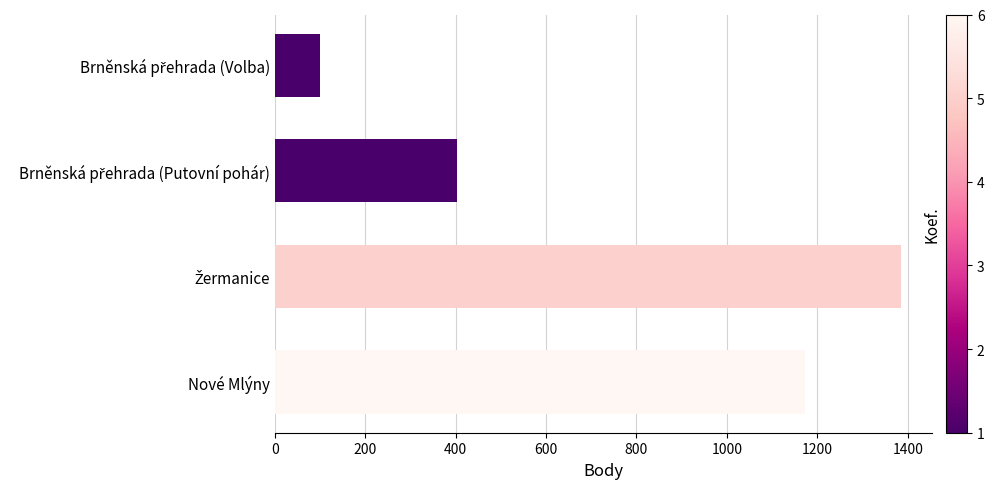

What is the maximum value shown in the chart?

1385